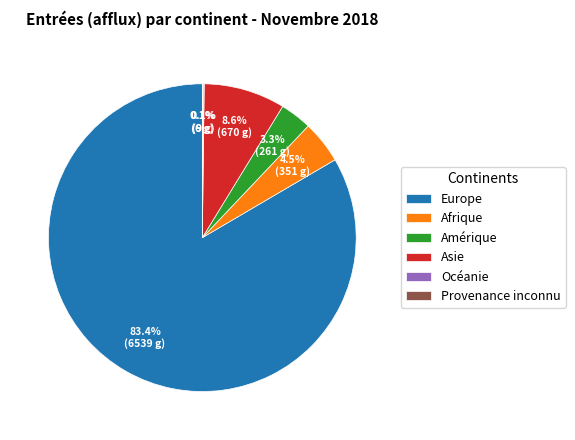

What is the largest slice in the pie chart?

Europe